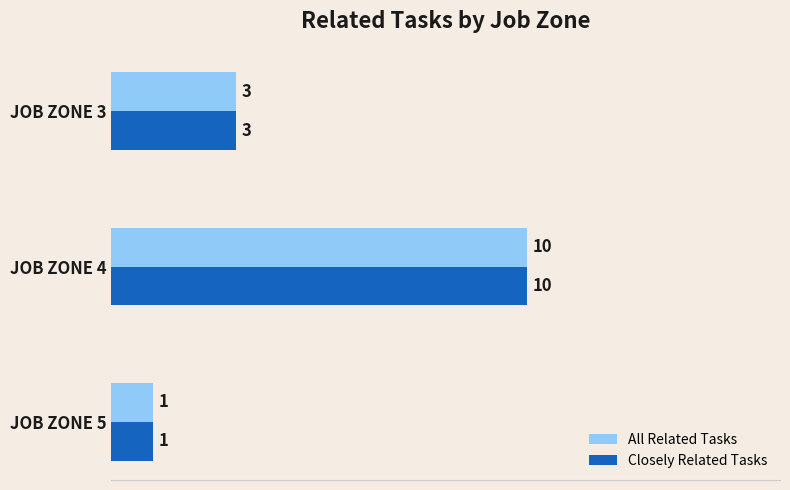

What are all the series names shown in the legend?

All Related Tasks, Closely Related Tasks